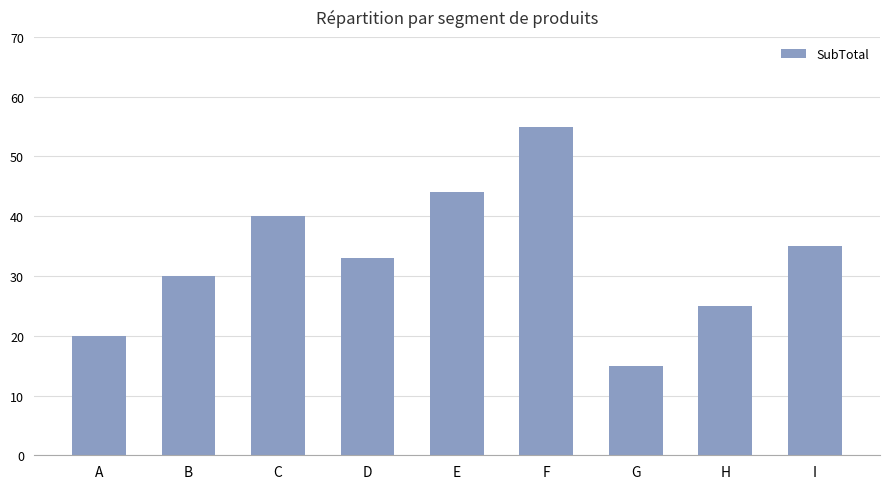

Rank the categories by value from highest to lowest.

F, E, C, I, D, B, H, A, G